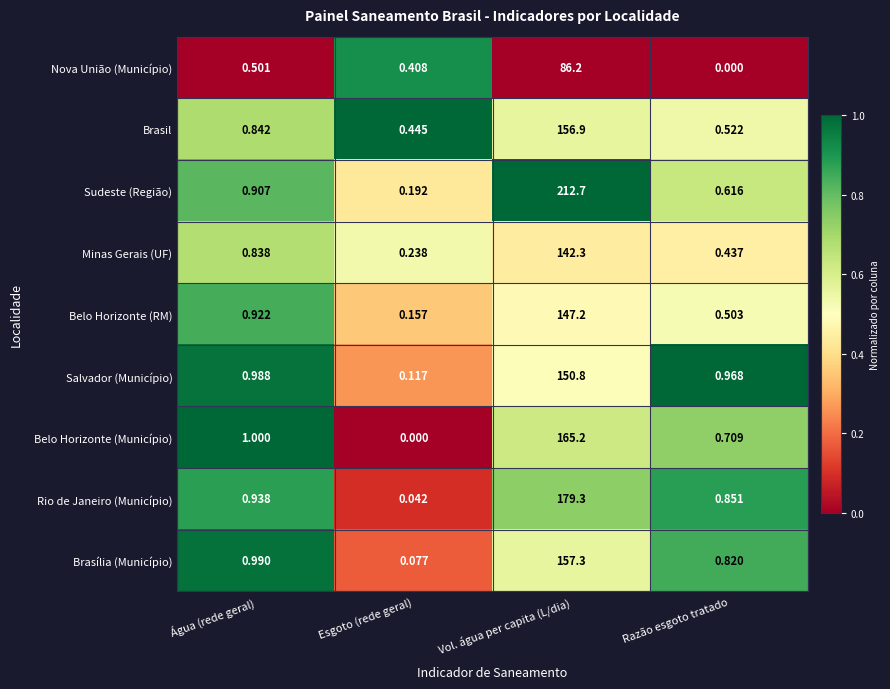

What is the greatest value displayed?

212.7